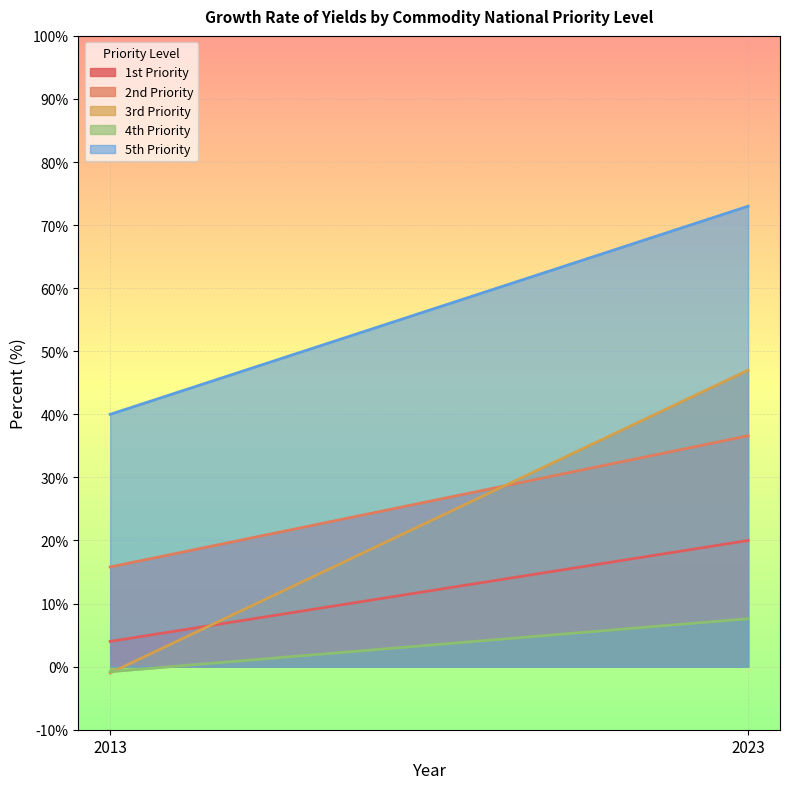

Is the value of 3rd Priority at 2023 greater than the value of 1st Priority at 2013?

Yes